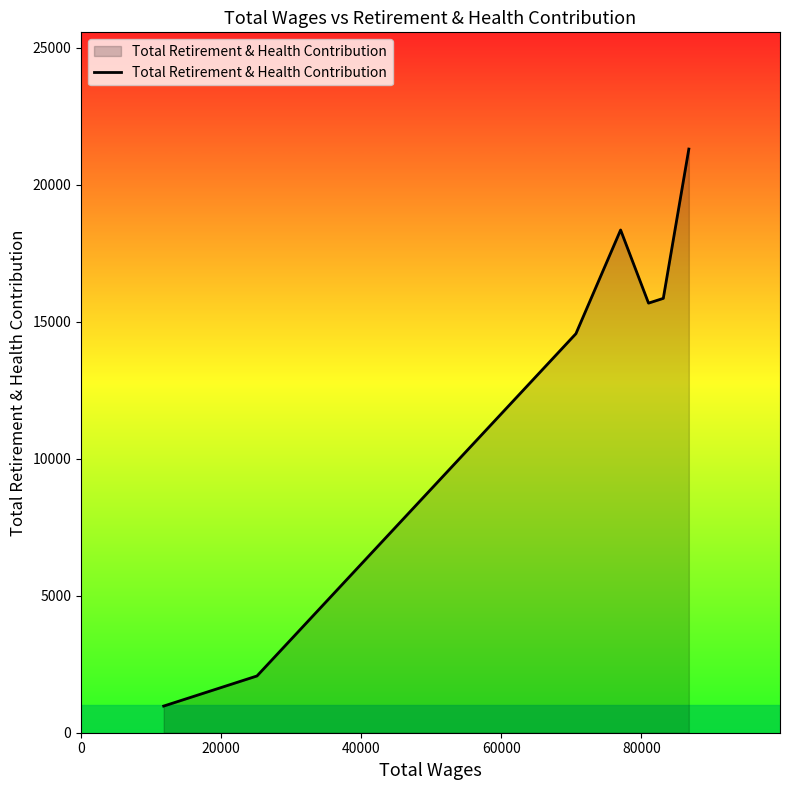

What is the smallest value displayed?

973